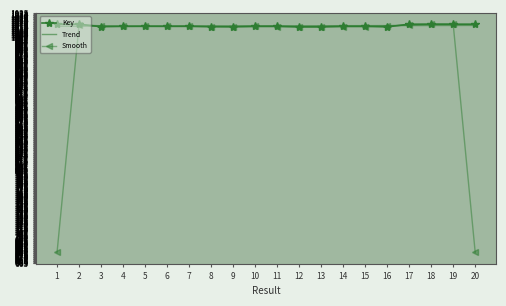

What is the lowest value of the Trend series?

1016.0